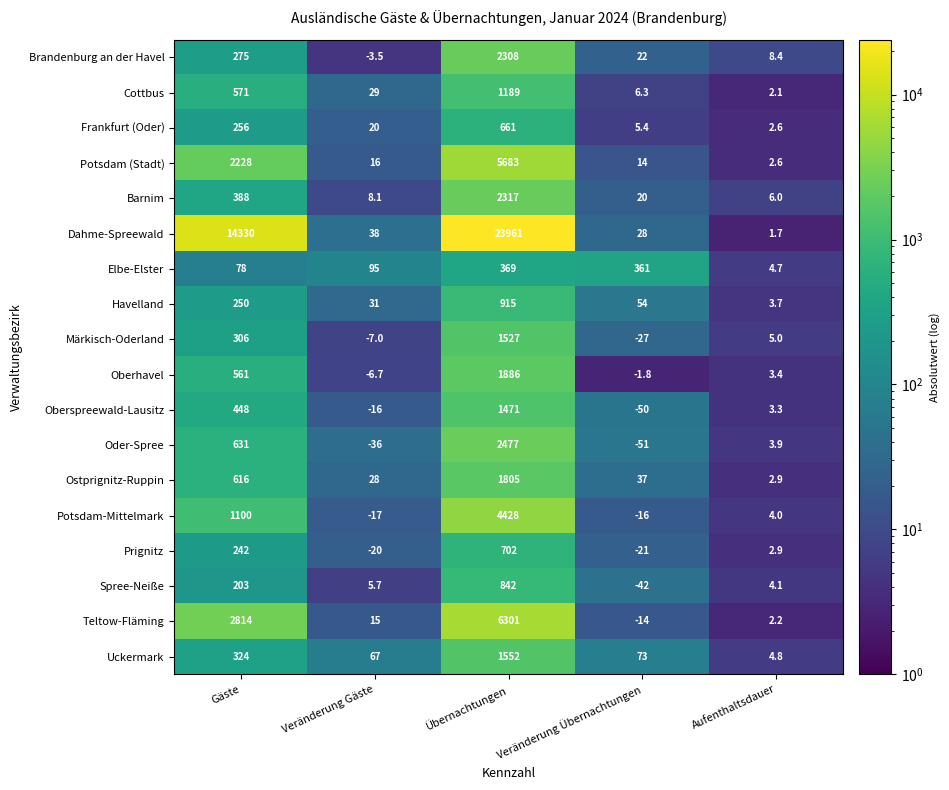

What is the difference between the maximum and minimum values in the Prignitz series?

723.0